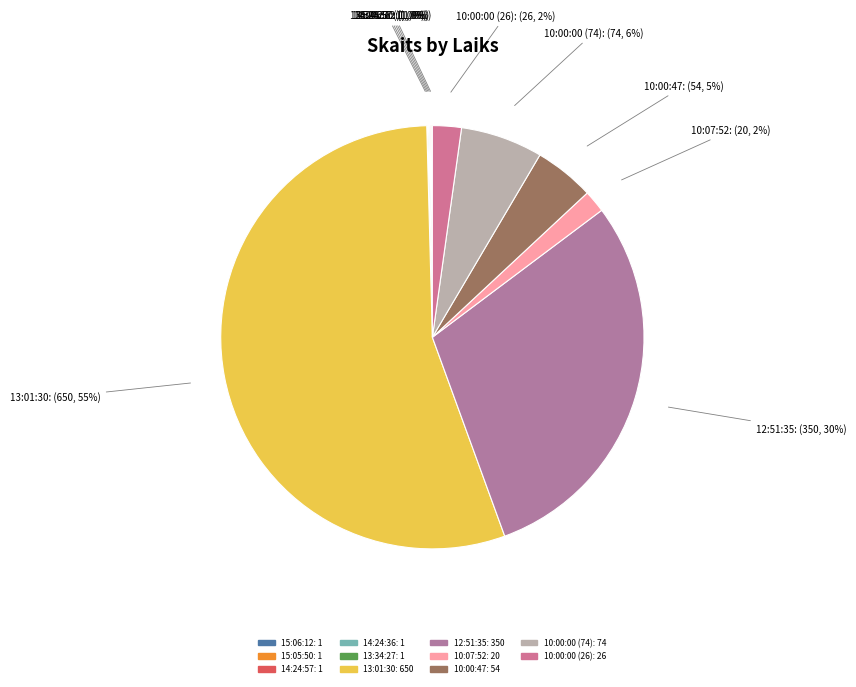

What percentage is the 13:01:30 slice, to the nearest percent?

55%